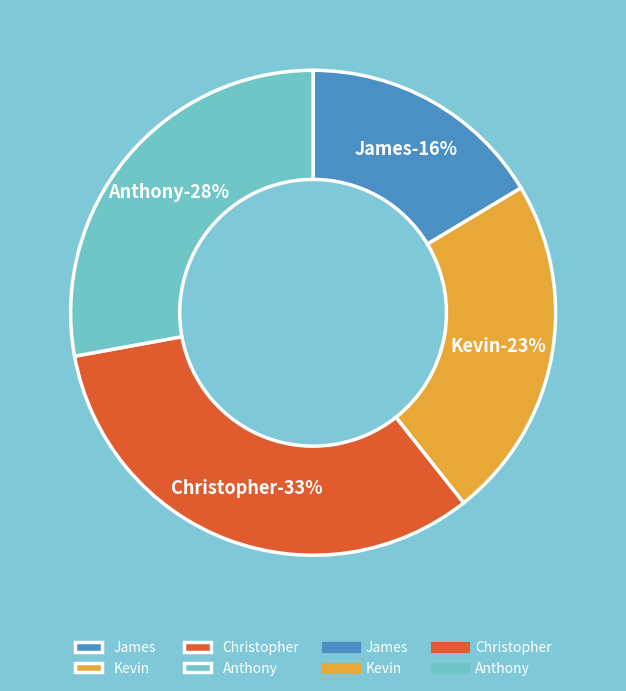

To the nearest percent, what percentage of the pie is Anthony?

28%